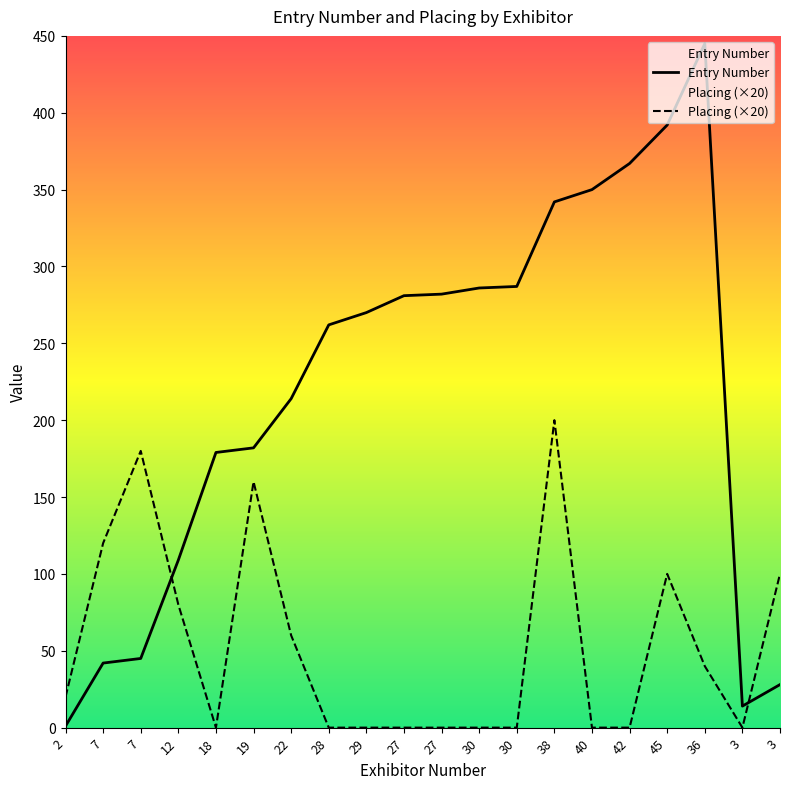

Which series has the largest total across all categories?

Entry Number